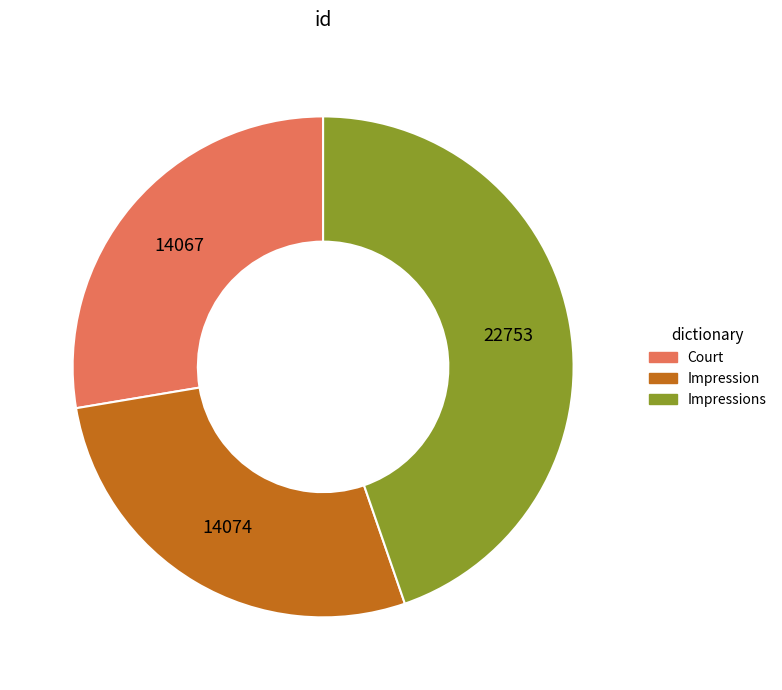

Is there a majority slice in this chart?

No